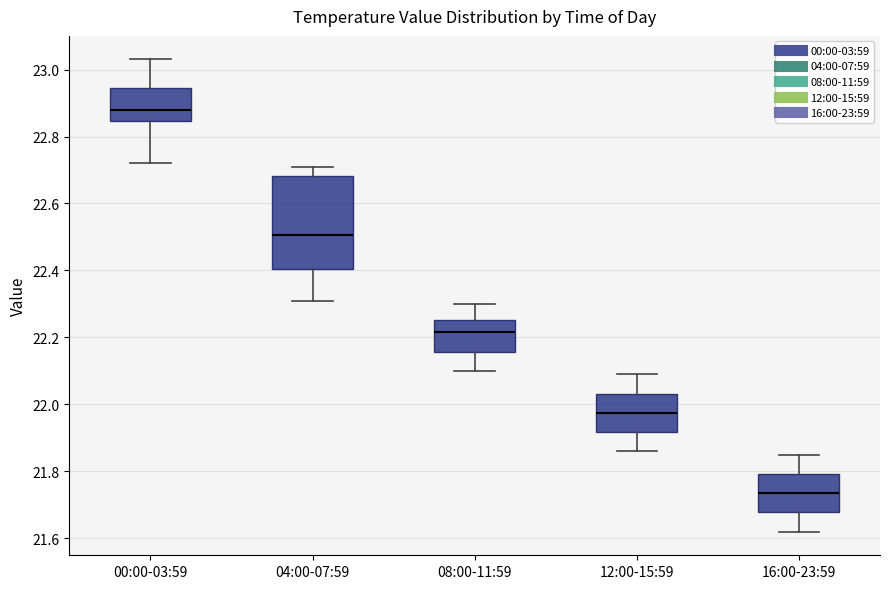

Comparing the boxes themselves (not the whiskers), which one is the tallest?

04:00-07:59